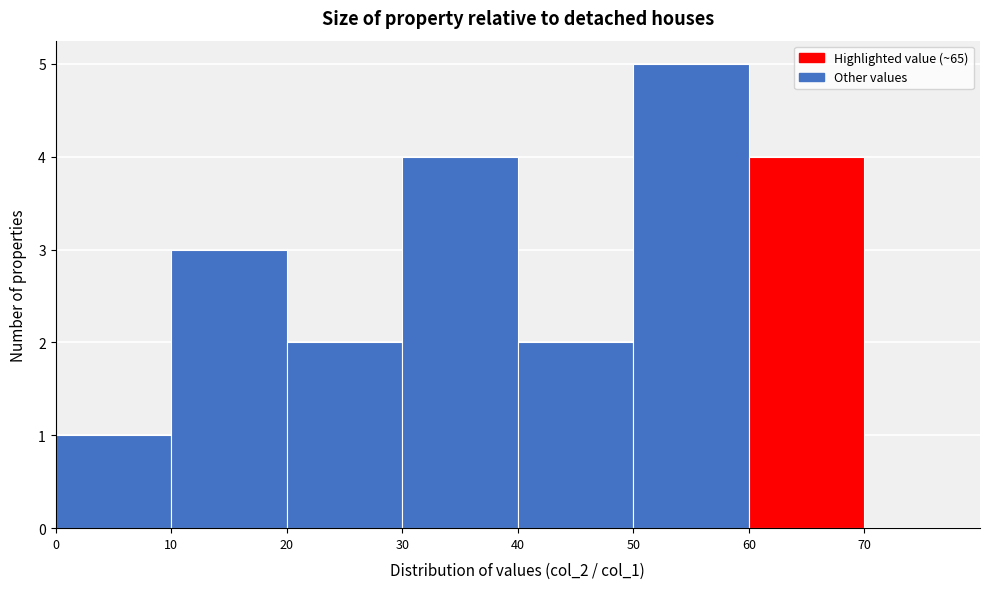

Reading left to right, transcribe this chart: for each bar, give the range it covers on the x-axis and its height. The values are not printed on the chart, so give them approximately, as read against the axis.

0 to 10: 1
10 to 20: 3
20 to 30: 2
30 to 40: 4
40 to 50: 2
50 to 60: 5
60 to 70: 4